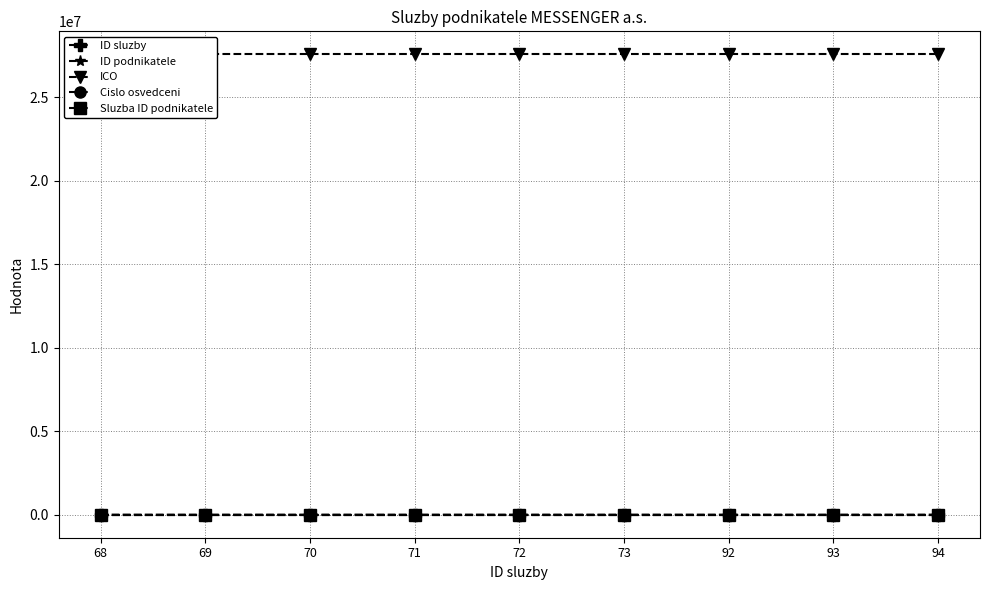

What is the sum of the ICO values at 94 and 68?

55151792